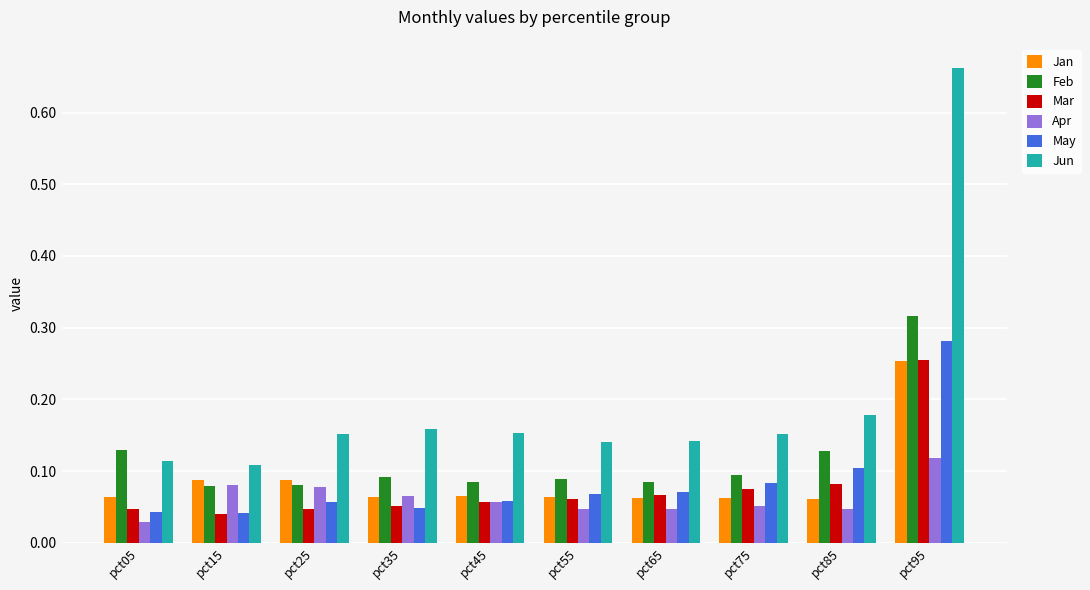

What is the total value across all series at pct15?

0.4